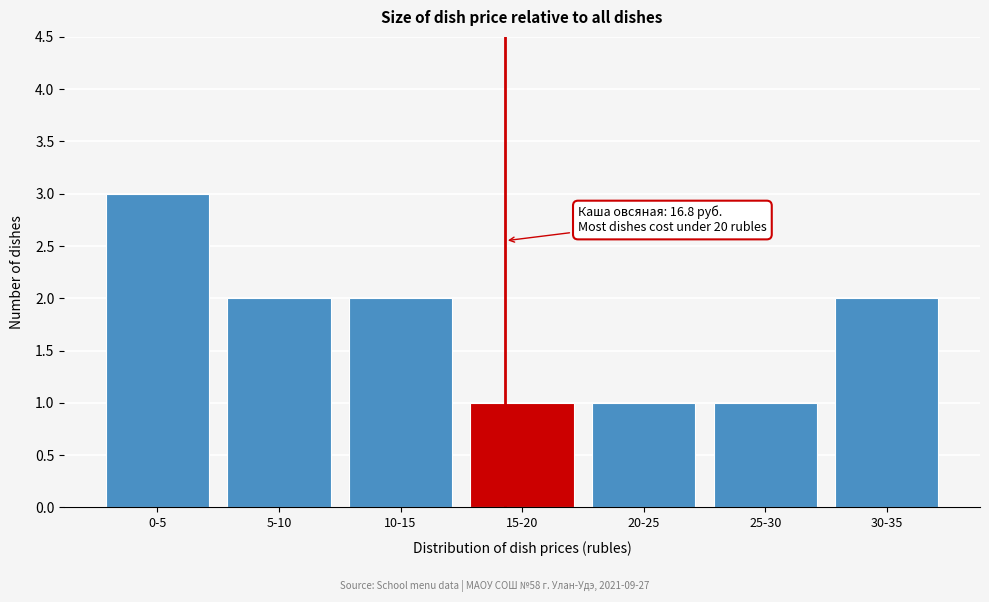

Reading left to right, extract all data points from this chart.

3	2	2	1	1	1	2